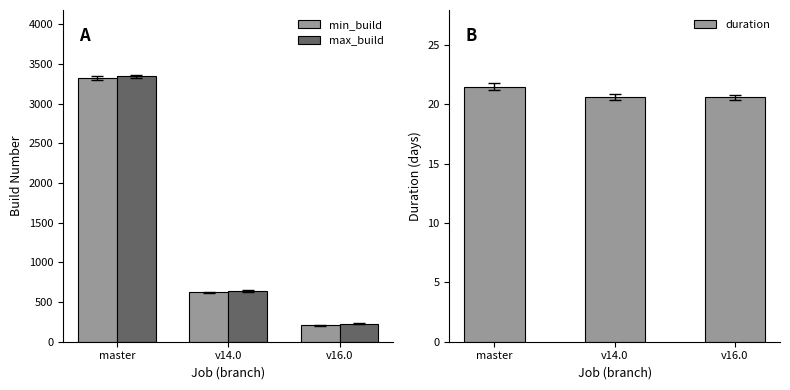

Reading right to left, what are all the values shown in this chart?

min_build: v16.0=207.0	v14.0=623.0	master=3325.0
max_build: v16.0=227.0	v14.0=643.0	master=3346.0
duration: v16.0=20.6	v14.0=20.6	master=21.5